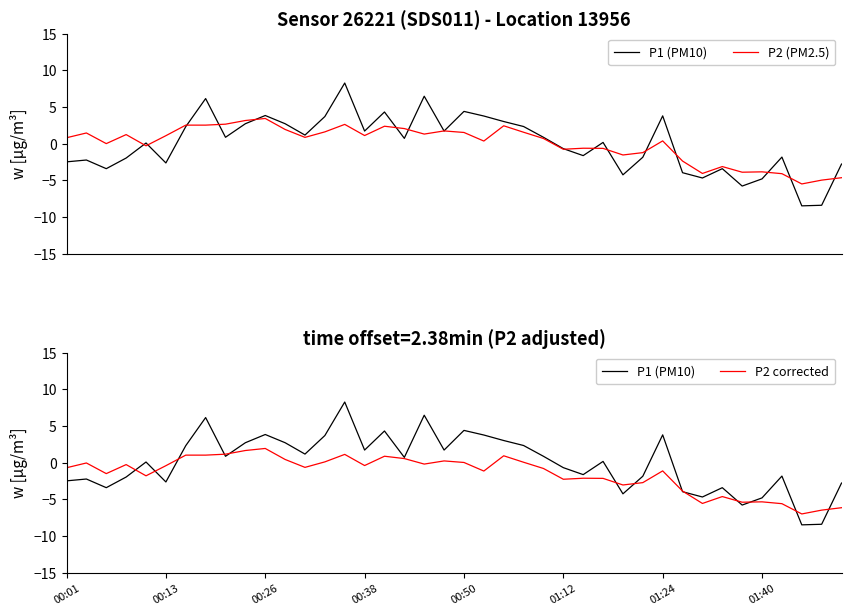

Is it true that P1 (PM10) equals 11.2 at 14?

False